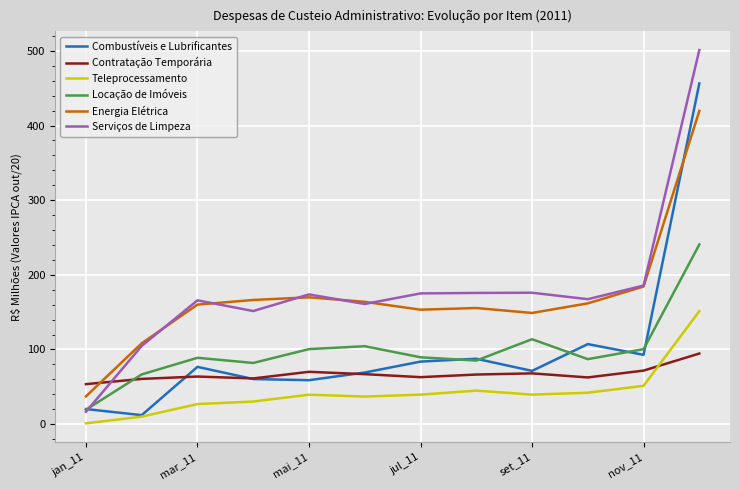

True or false: Locação de Imóveis and Teleprocessamento intersect in this chart.

False